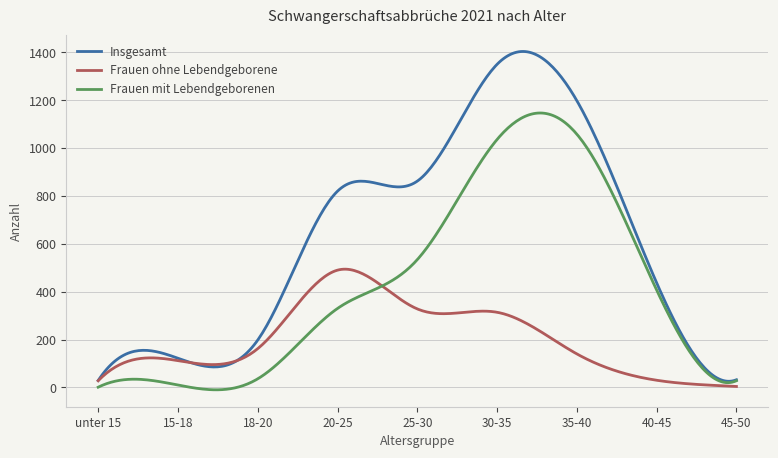

Rank the series by their maximum value, from highest to lowest.

Insgesamt, Frauen mit Lebendgeborenen, Frauen ohne Lebendgeborene